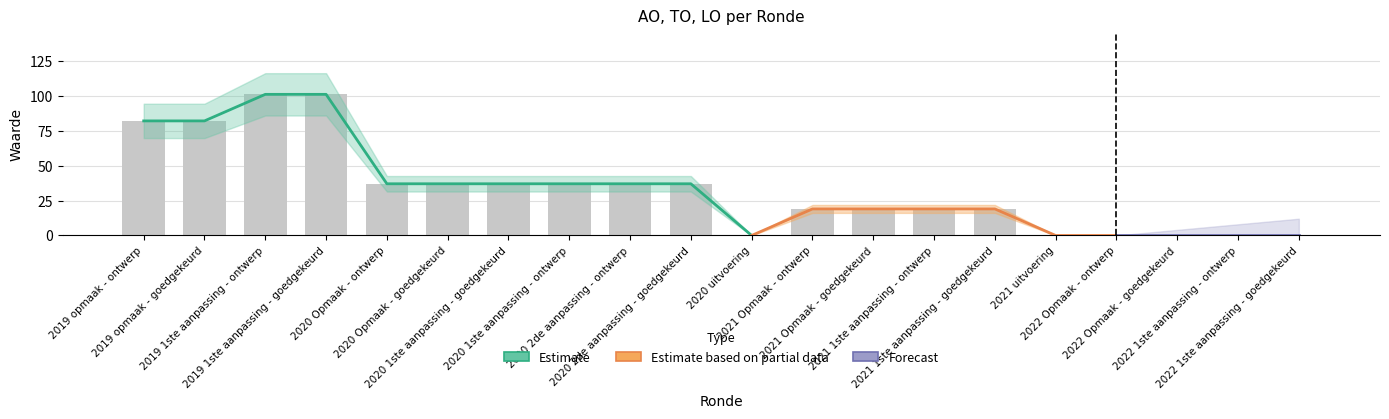

At how many categories does at least one series exceed 26?

10